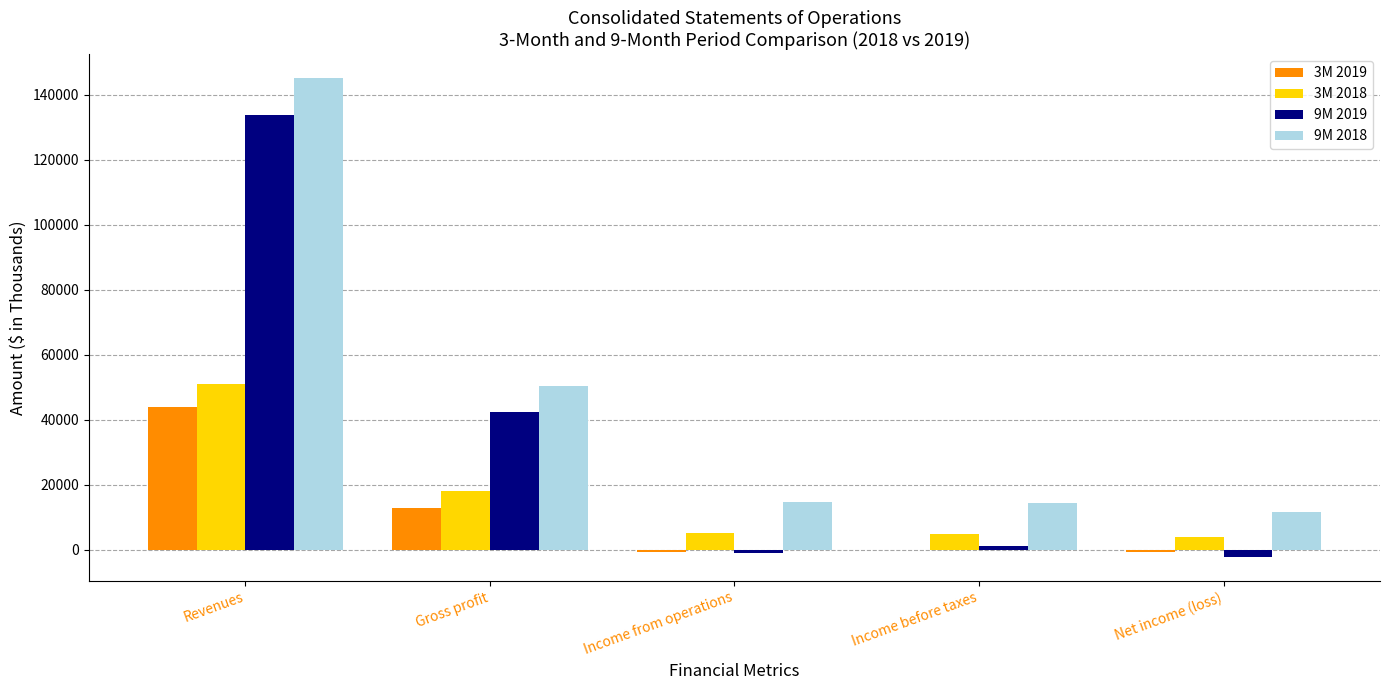

Which series changed the most between Revenues and Income before taxes?

9M 2019